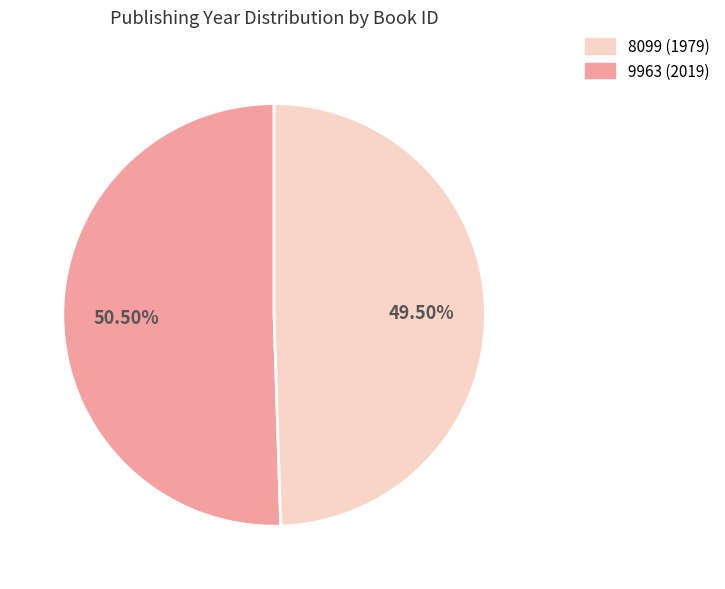

To the nearest percent, what is the average slice percentage?

50%